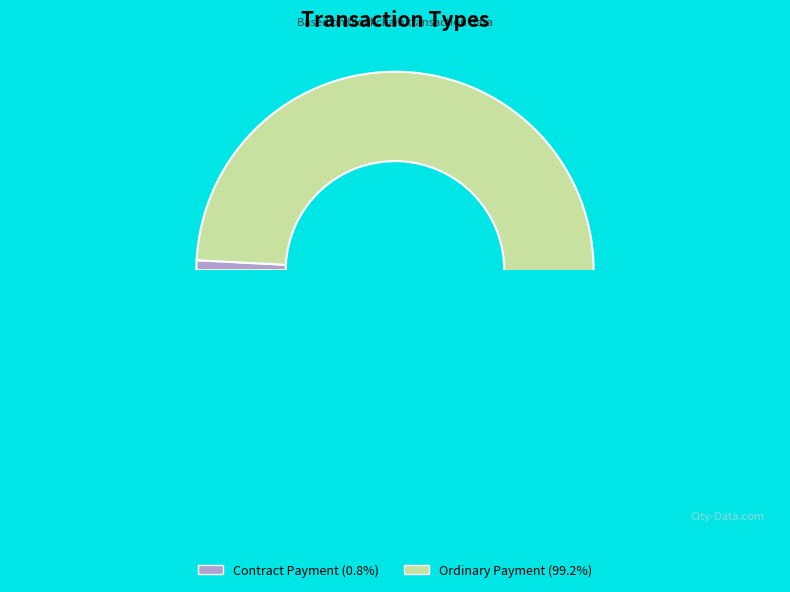

To the nearest percent, what is the average slice percentage?

50%